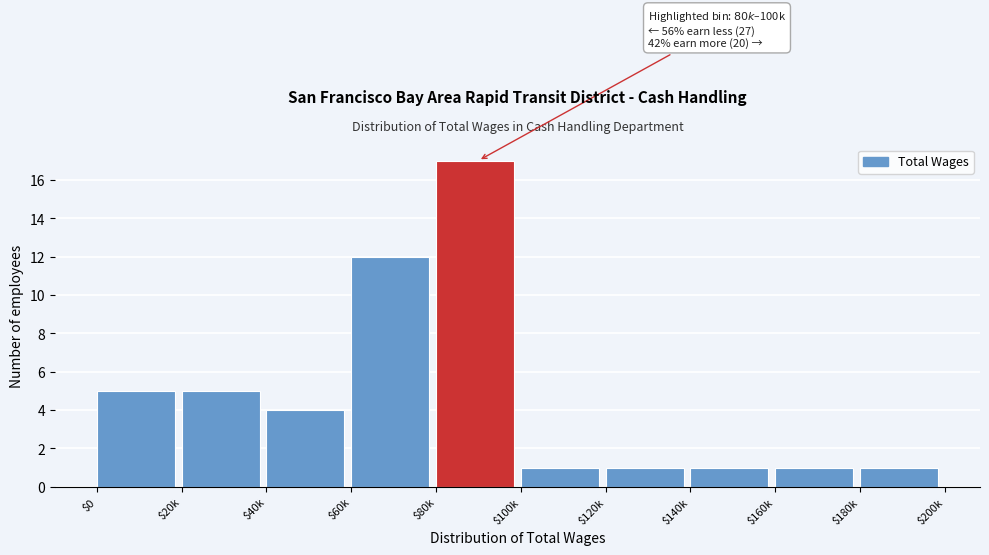

Reading left to right, extract all data points from this chart.

5	5	4	12	17	1	1	1	1	1